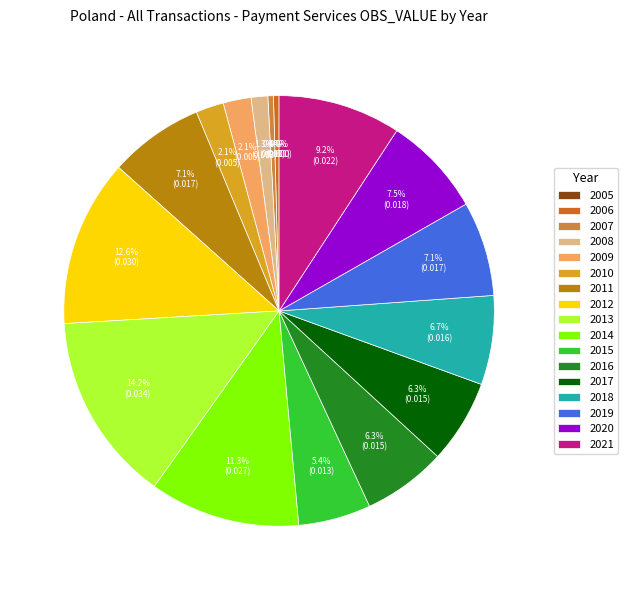

Between 2005 and 2008, which is larger?

2008